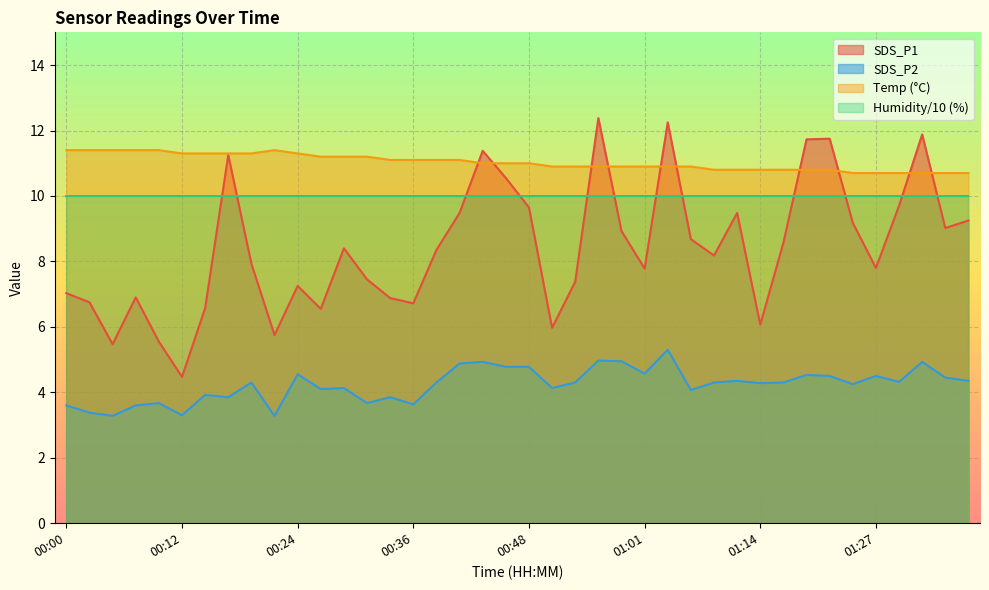

What is the sum of the Temp values at 00:17 and 00:56?

22.2